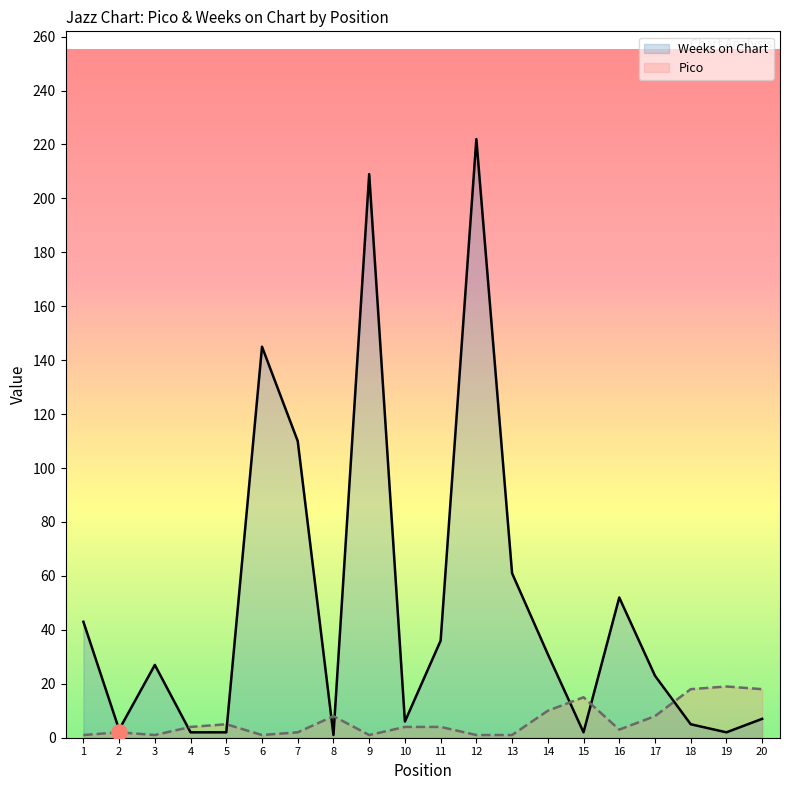

Which series has the largest Y range (max minus min)?

Weeks on Chart